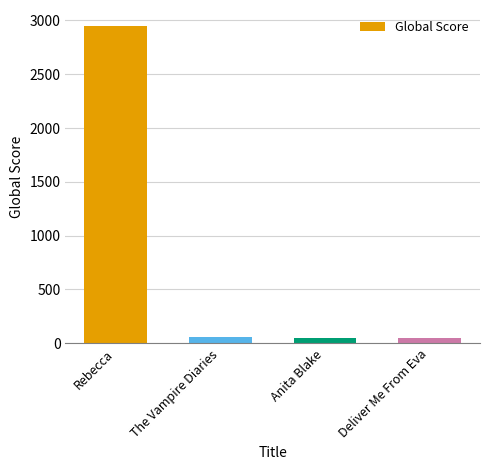

Is it true that the value at Anita Blake is 51?

True